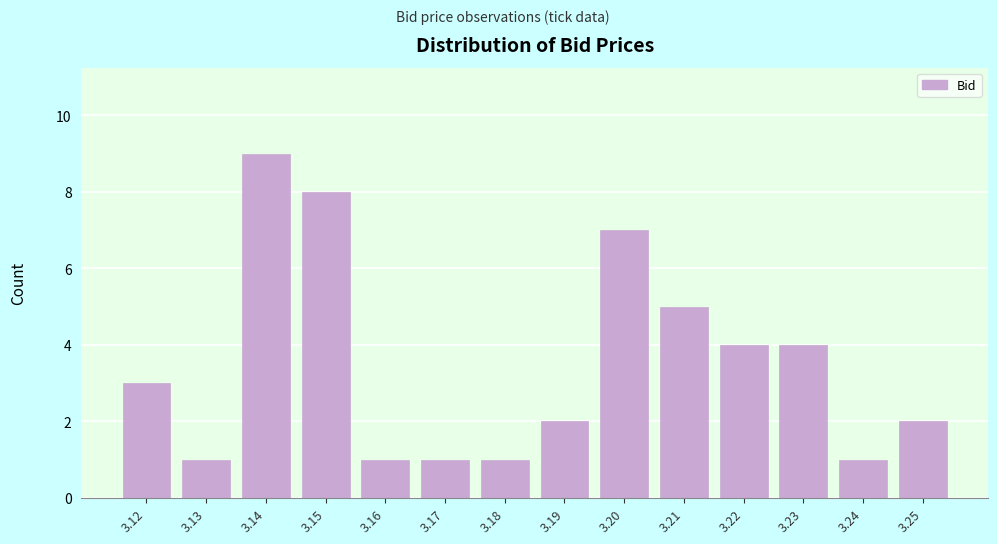

Reading right to left, transcribe all the data shown in this chart.

3.25=2	3.24=1	3.23=4	3.22=4	3.21=5	3.20=7	3.19=2	3.18=1	3.17=1	3.16=1	3.15=8	3.14=9	3.13=1	3.12=3